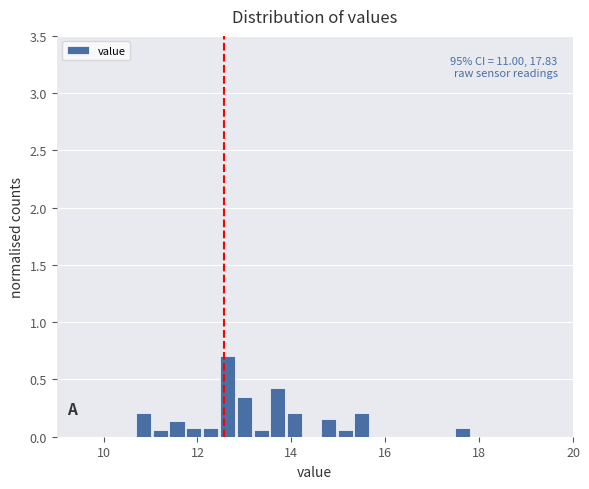

Around what value on the x-axis is the tallest bar? Give the approximate position of its centre, as read against the axis.

12.6